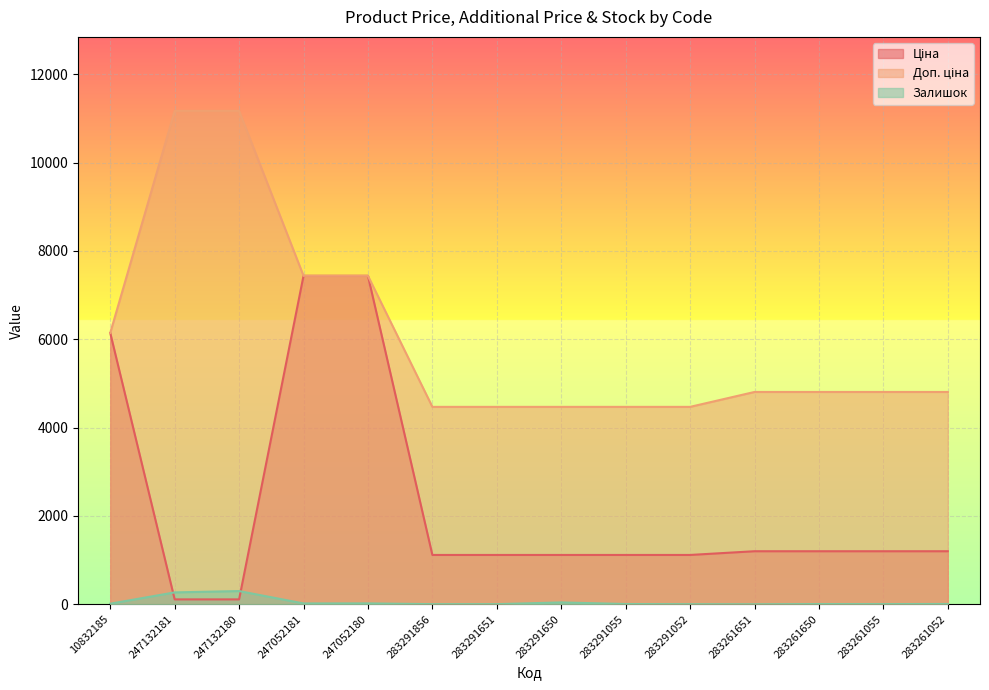

How many values in the Ціна series exceed 1201?

7